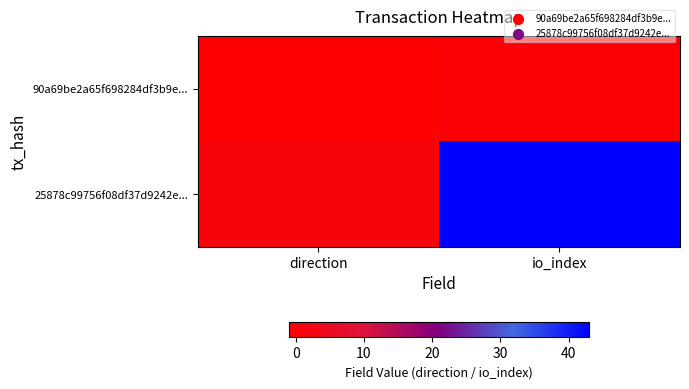

List the series in order of their overall mean, highest first.

25878c99756f08df37d9242e..., 90a69be2a65f698284df3b9e...